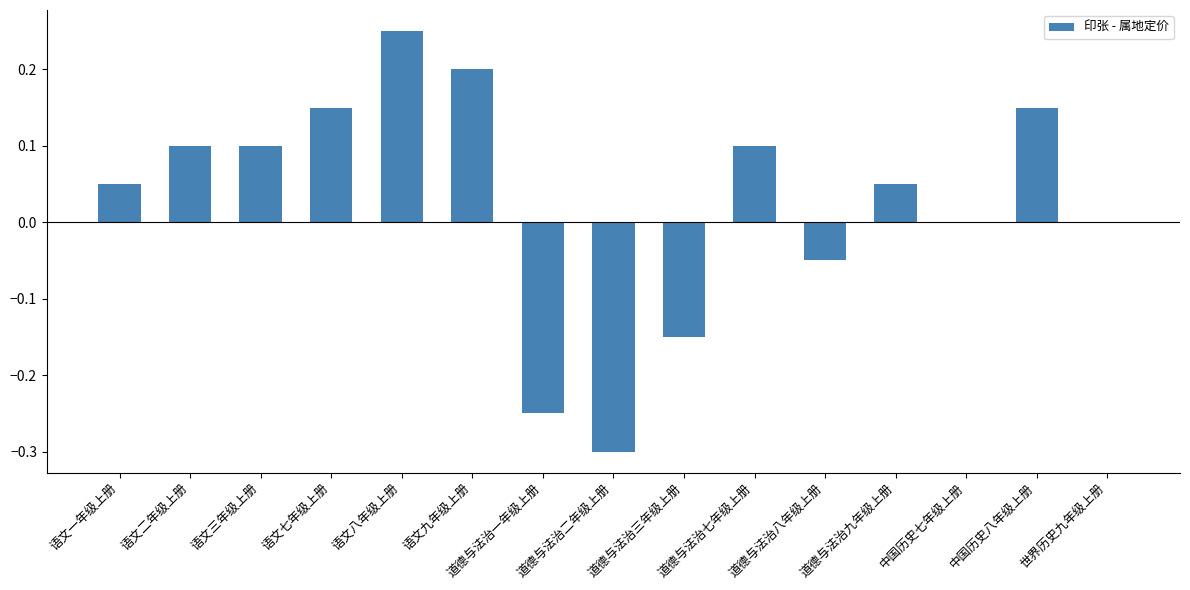

Count the number of data series in this chart.

1